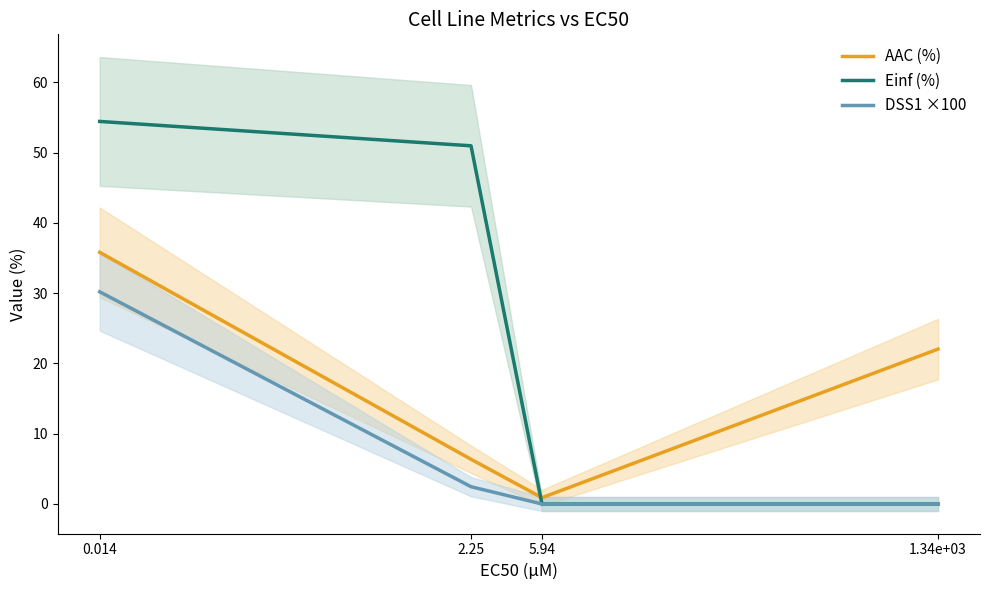

Is it true that AAC (%) equals 34.7 at 1.34e+03?

False